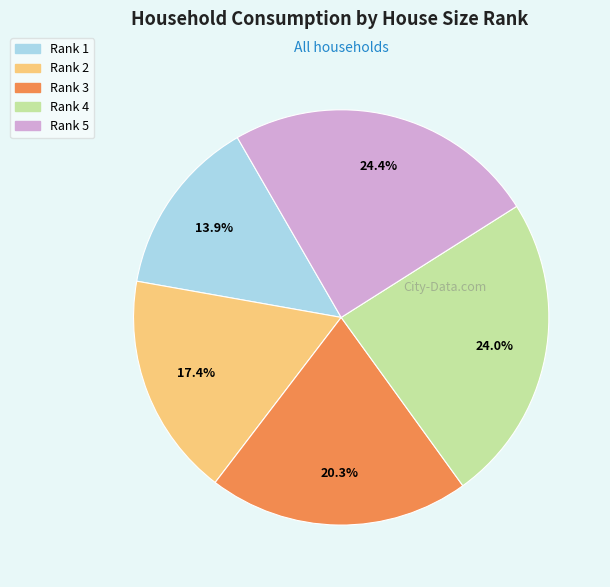

Does any single category account for the majority?

No